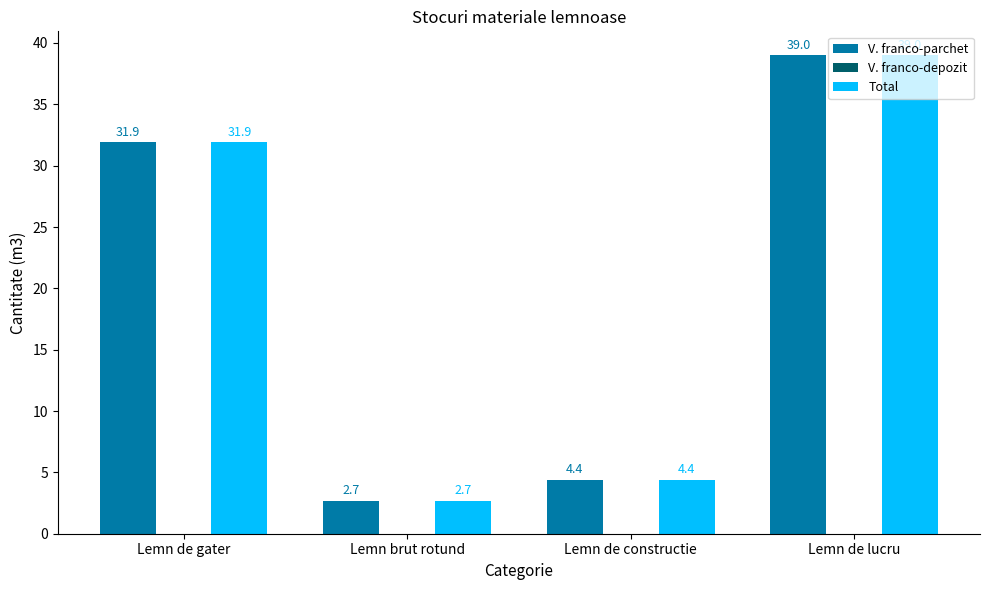

Rank the categories by Total value from highest to lowest.

Lemn de lucru, Lemn de gater, Lemn de constructie, Lemn brut rotund